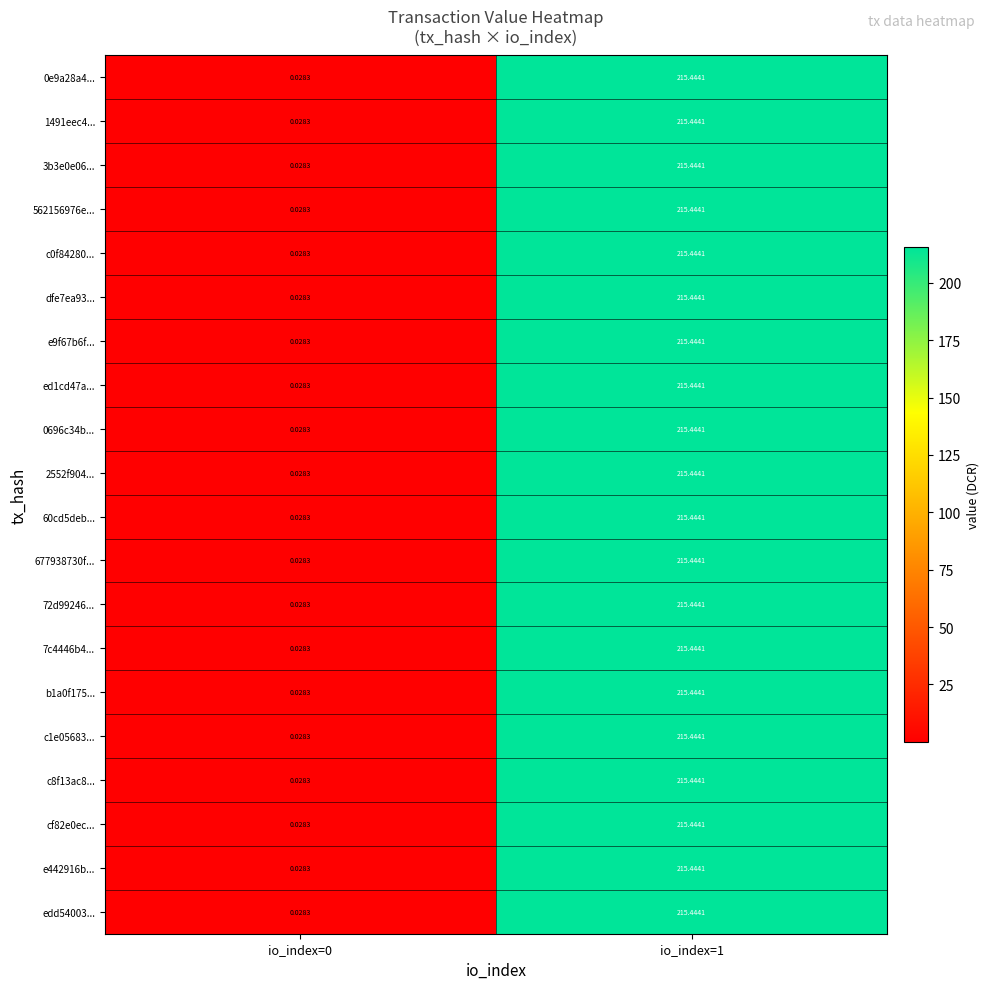

Is the value of b1a0f175... at io_index=0 greater than the value of 0696c34b... at io_index=1?

No